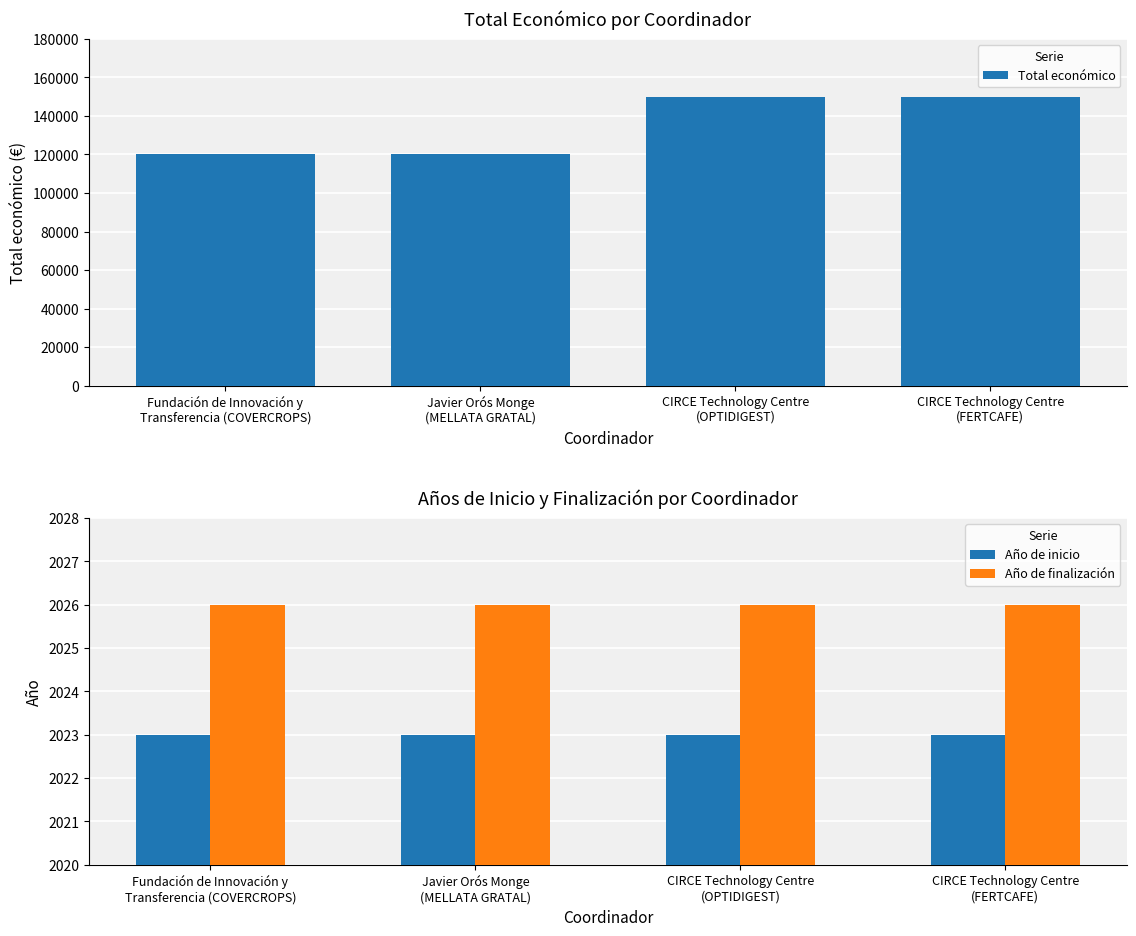

Reading left to right, transcribe all the data shown in this chart.

Total económico: Fundación de Innovación y
Transferencia (COVERCROPS)=120000	Javier Orós Monge
(MELLATA GRATAL)=120000	CIRCE Technology Centre
(OPTIDIGEST)=150000	CIRCE Technology Centre
(FERTCAFE)=150000
Año de inicio: Fundación de Innovación y
Transferencia (COVERCROPS)=2023	Javier Orós Monge
(MELLATA GRATAL)=2023	CIRCE Technology Centre
(OPTIDIGEST)=2023	CIRCE Technology Centre
(FERTCAFE)=2023
Año de finalización: Fundación de Innovación y
Transferencia (COVERCROPS)=2026	Javier Orós Monge
(MELLATA GRATAL)=2026	CIRCE Technology Centre
(OPTIDIGEST)=2026	CIRCE Technology Centre
(FERTCAFE)=2026